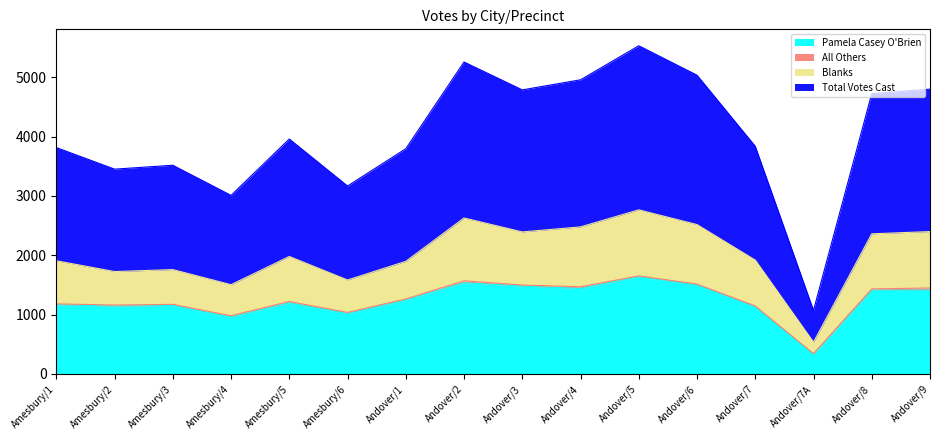

At which category is the sum across all series the highest?

Andover/5